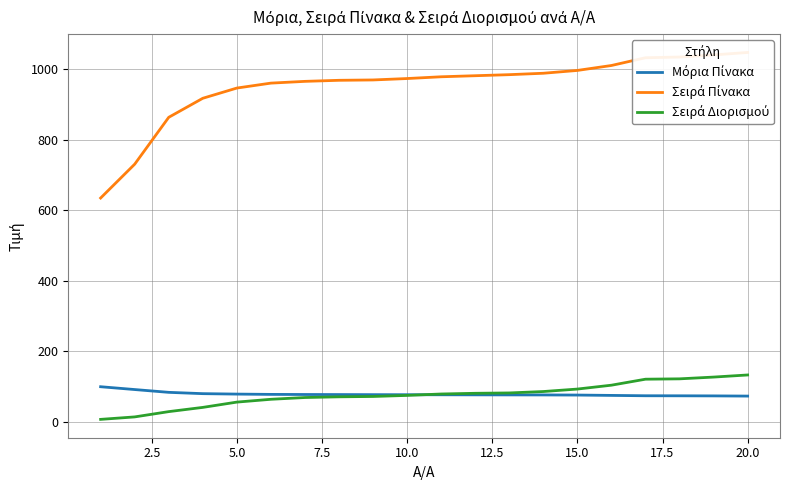

What is the average value of the Σειρά Πίνακα series?

951.8